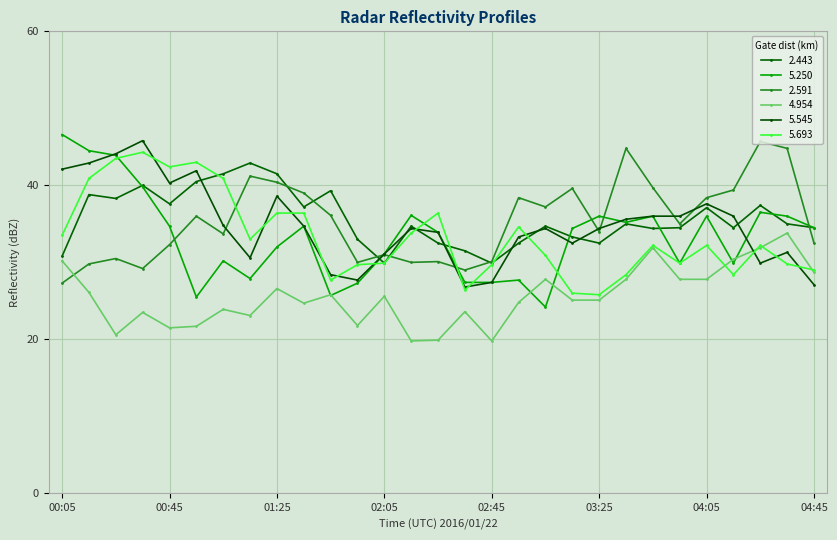

What is the average value of the 2.591 series?

35.4